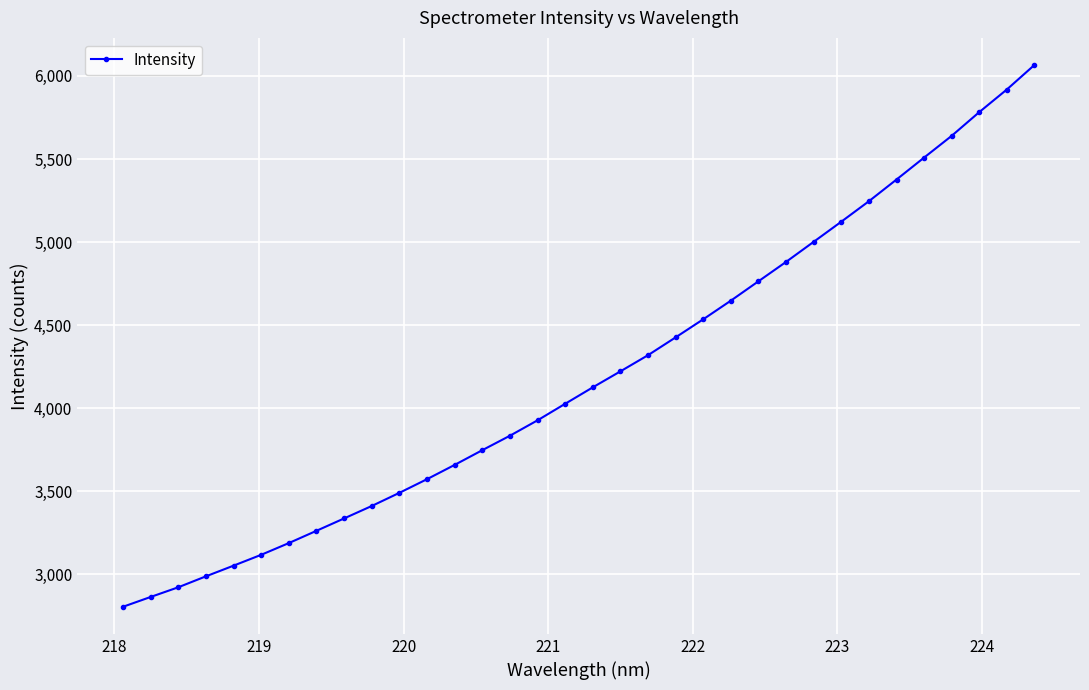

What is the average value?

4199.0